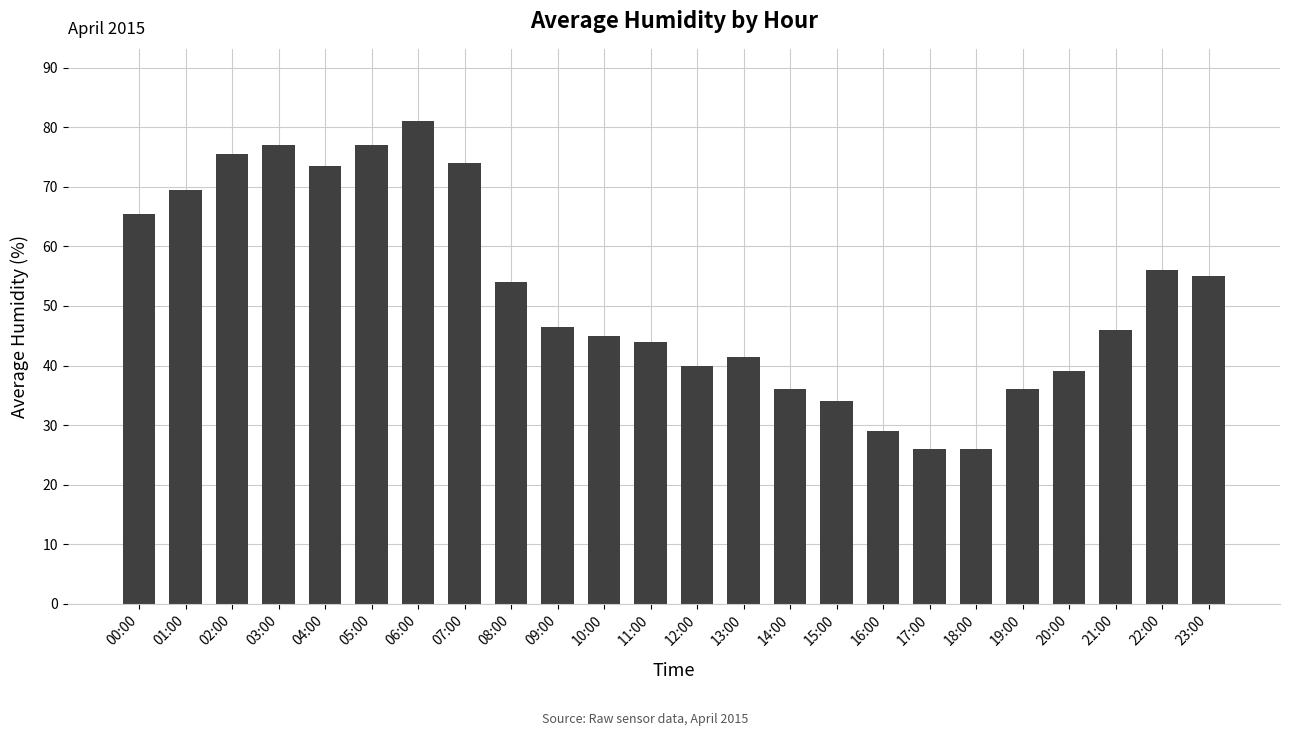

What is the average value?

52.0